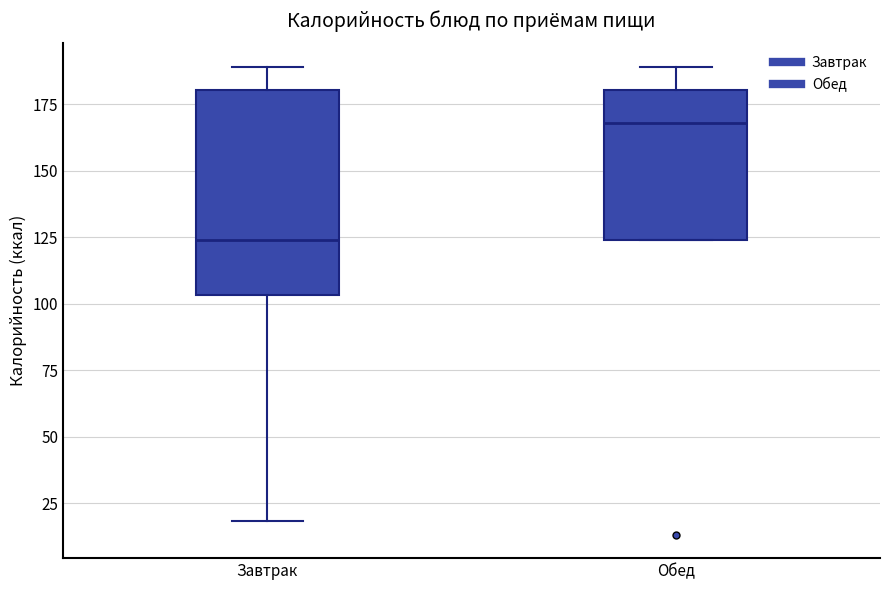

Comparing the boxes themselves (not the whiskers), which one is the tallest?

Завтрак